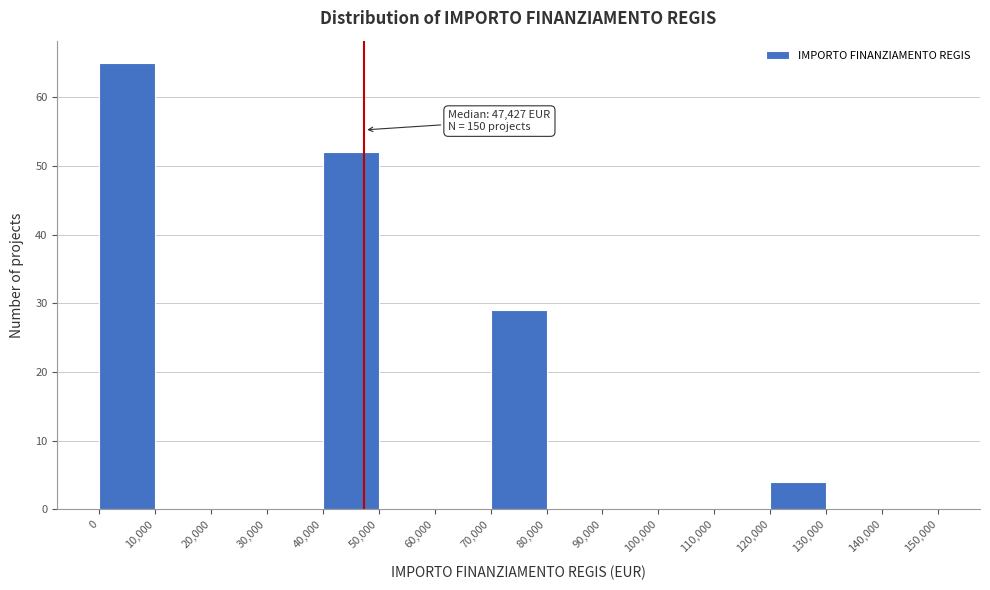

Over which range of the x-axis is the bar tallest?

0 to 10,000